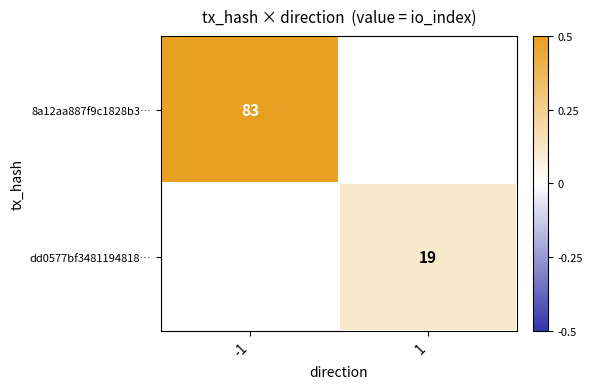

Count the number of categories in the chart.

2